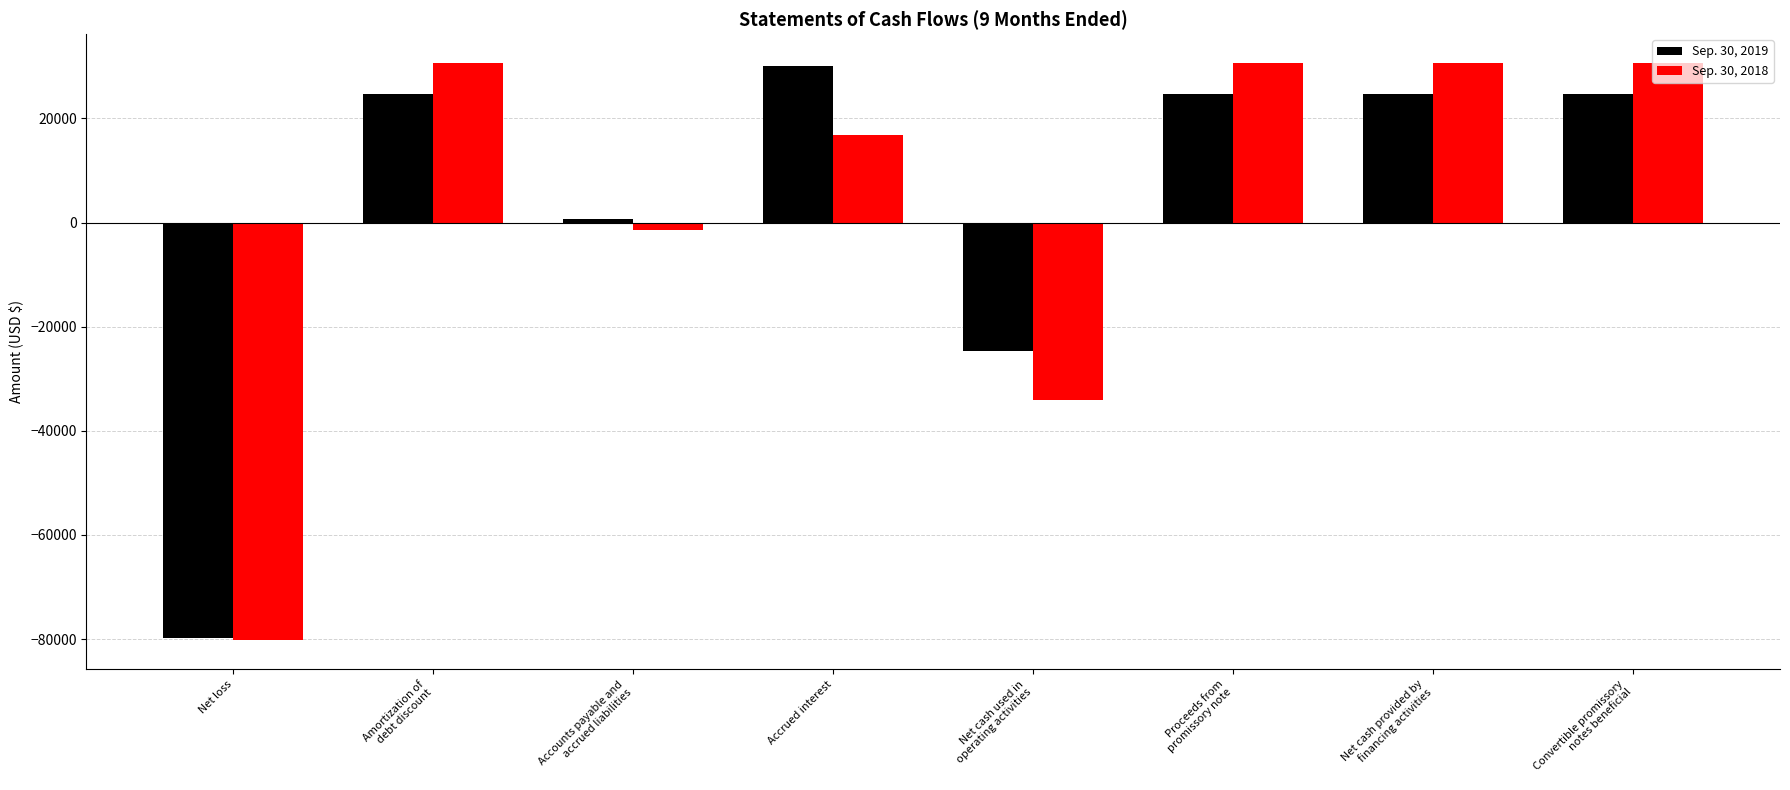

What is the difference between the maximum and minimum values in the Sep. 30, 2019 series?

109904